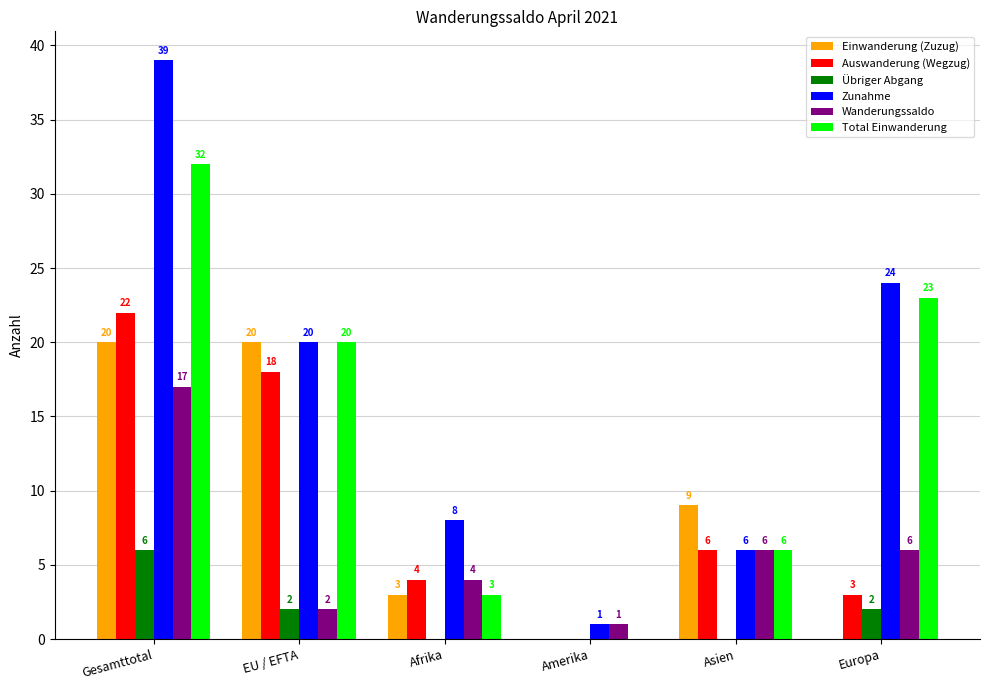

What is the sum of all Einwanderung (Zuzug) values?

52